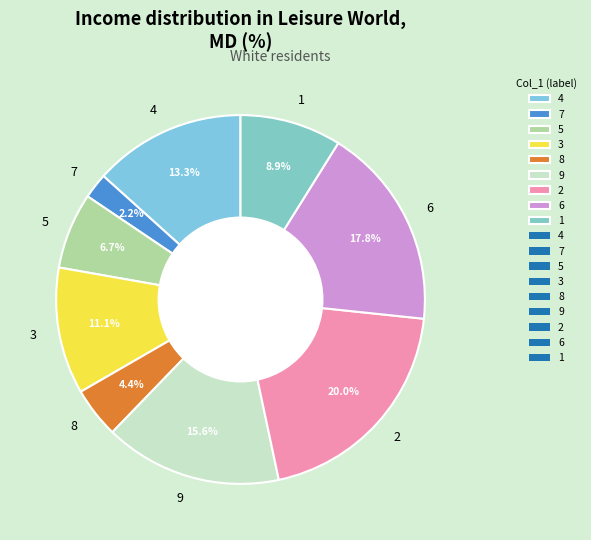

To the nearest percent, what is the difference between the 6 and 1 slice percentages?

9%